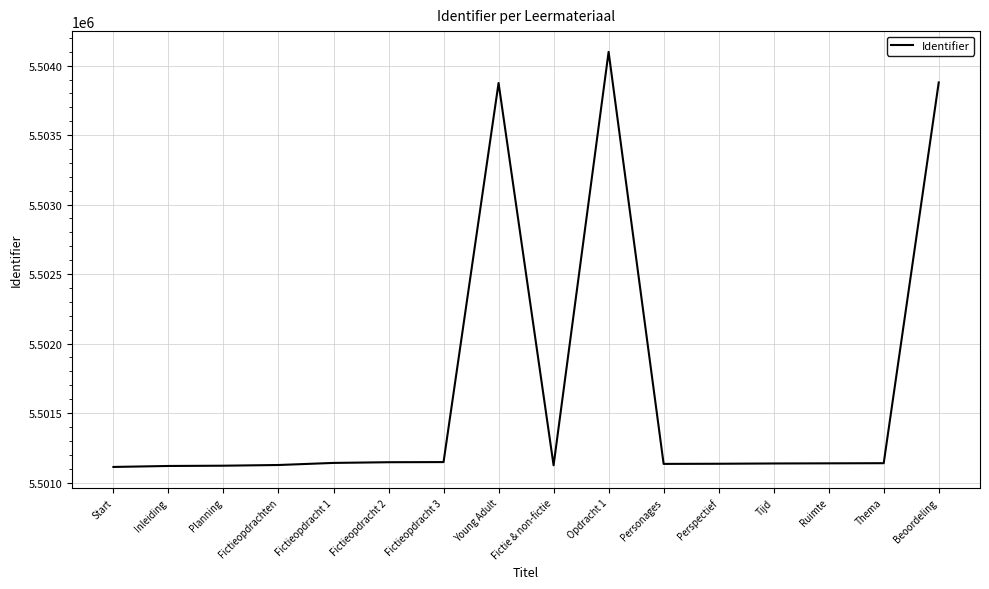

What is the ratio of the value at Fictie & non-fictie to the value at Start?

1.0